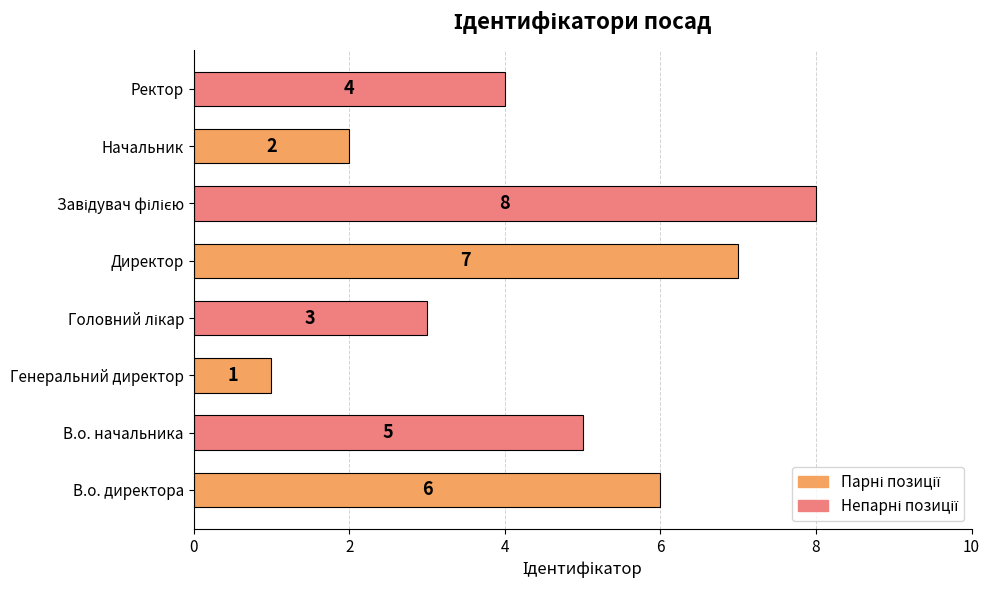

Between Ректор and В.о. директора, which is larger?

В.о. директора